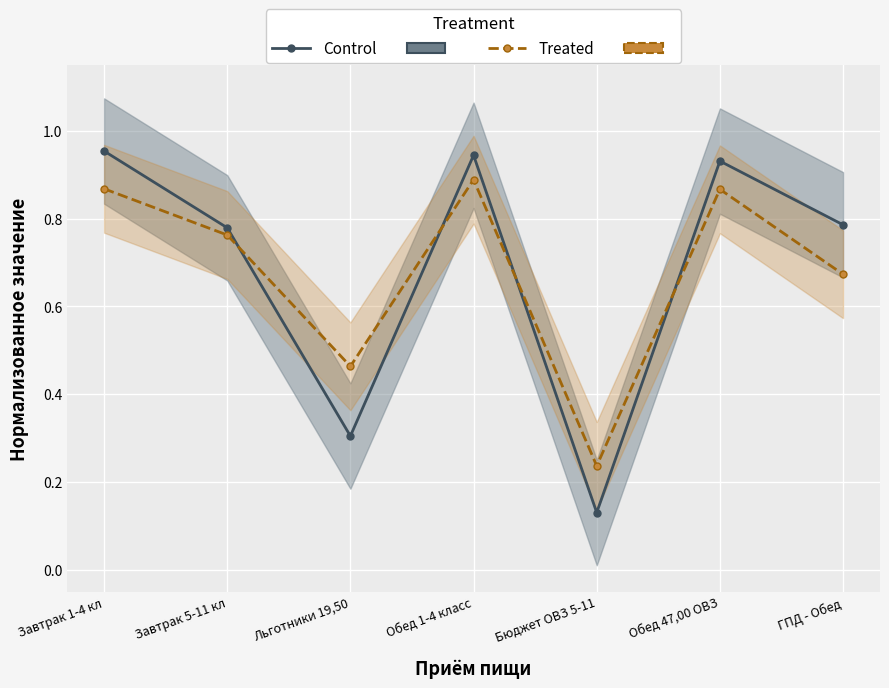

How many lines are shown in the chart?

2